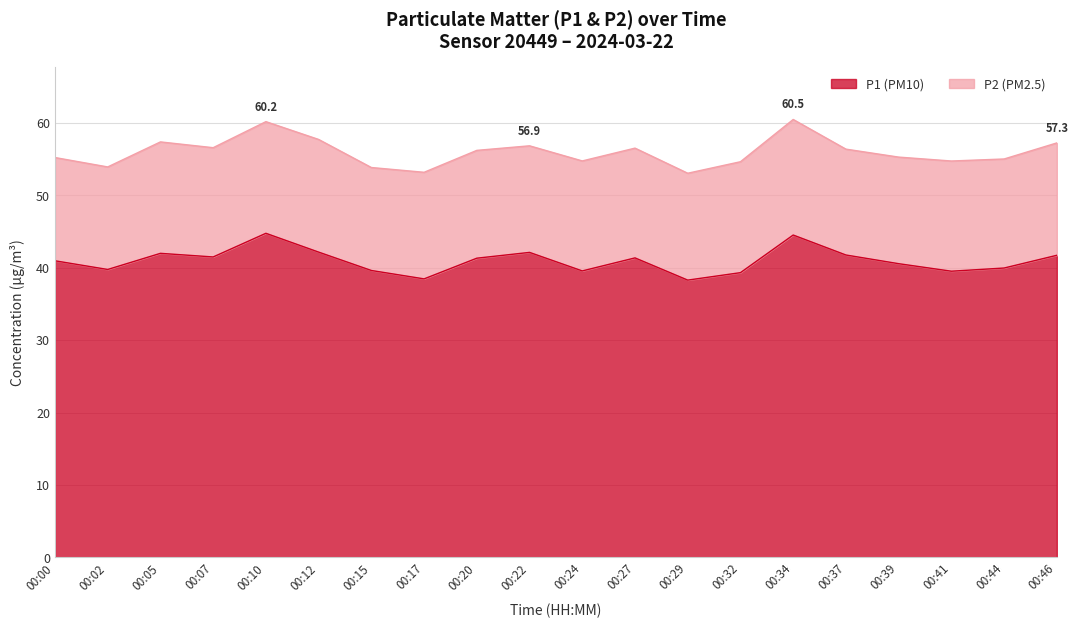

Where is the data nearest to the value 41?

00:00